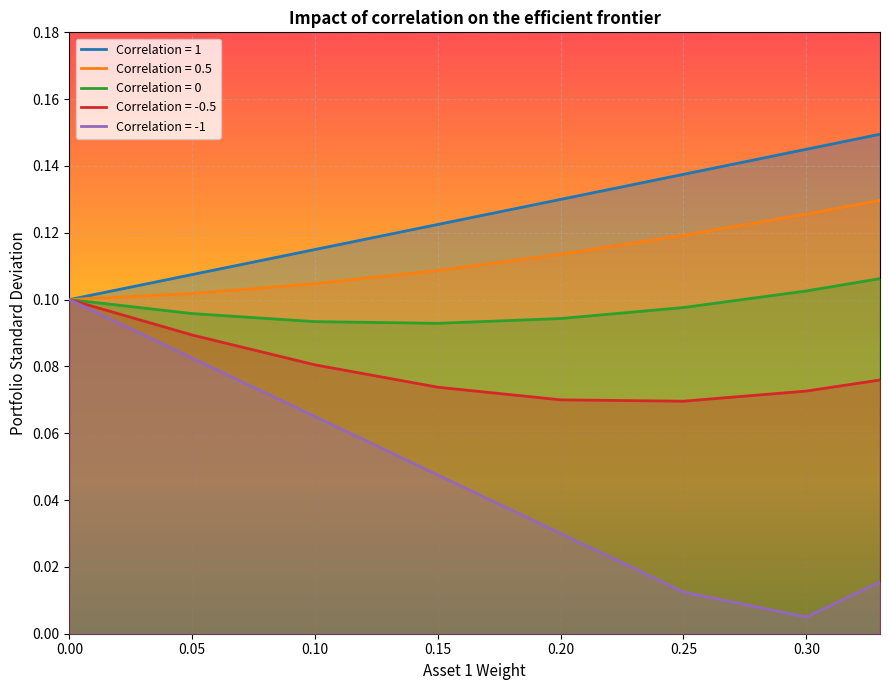

What is the sum of all Correlation = 0 values?

0.8